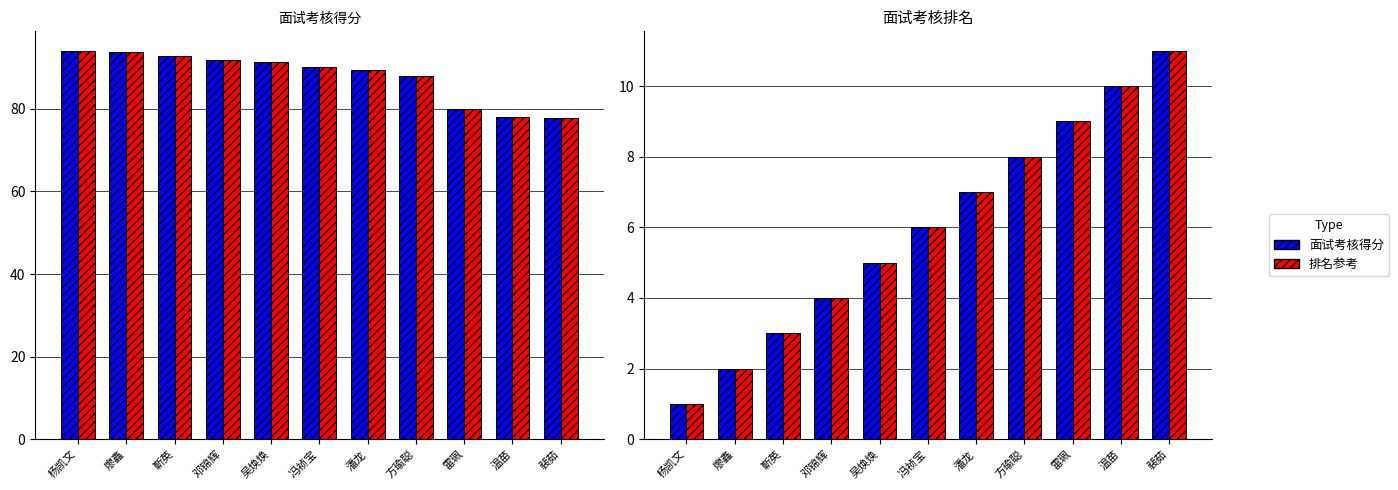

What is the spread (max minus min) of values at 杨凯文?

93.1